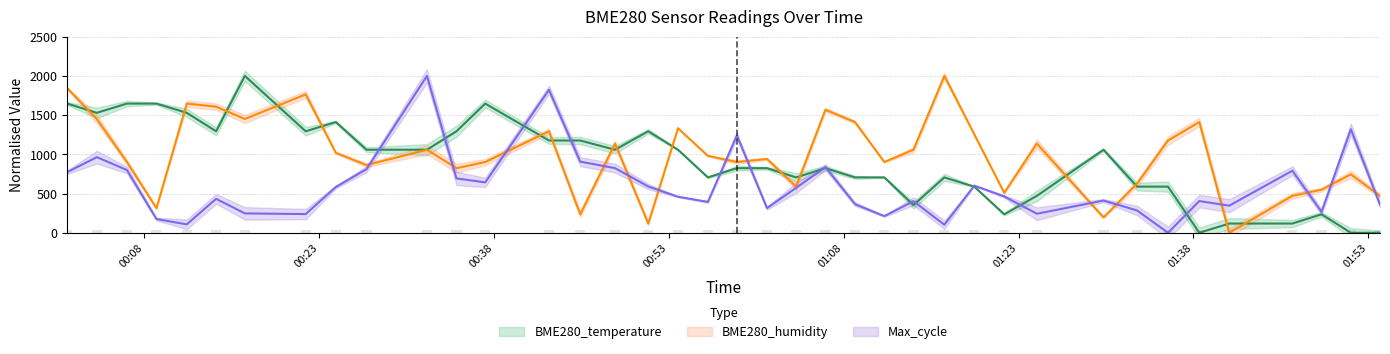

Is the value of BME280_humidity at 2022/09/25 00:14:10 greater than the value of BME280_temperature at 2022/09/25 01:48:59?

Yes